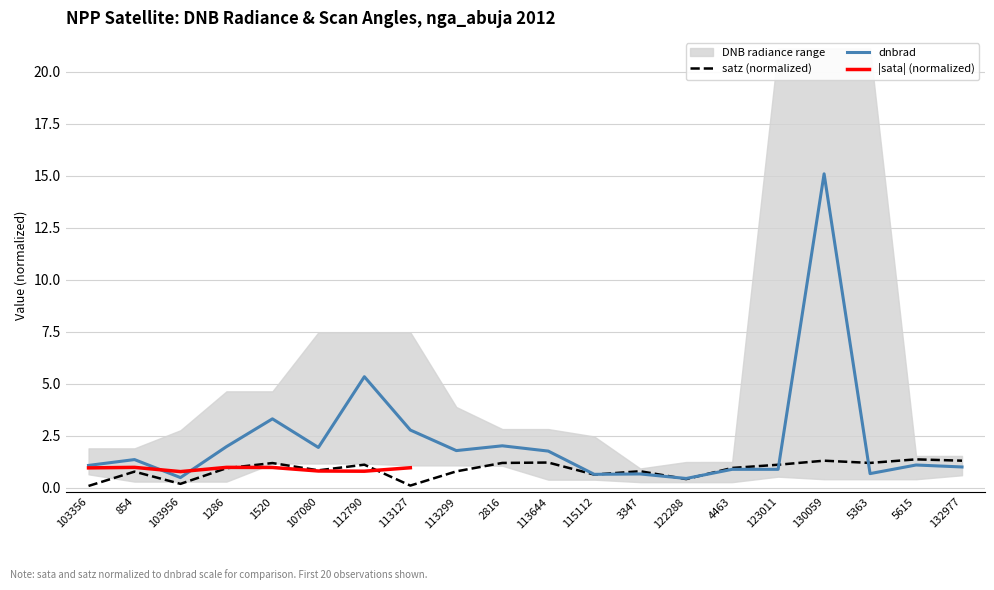

Is it true that dnbrad equals 1.1 at 115112?

False